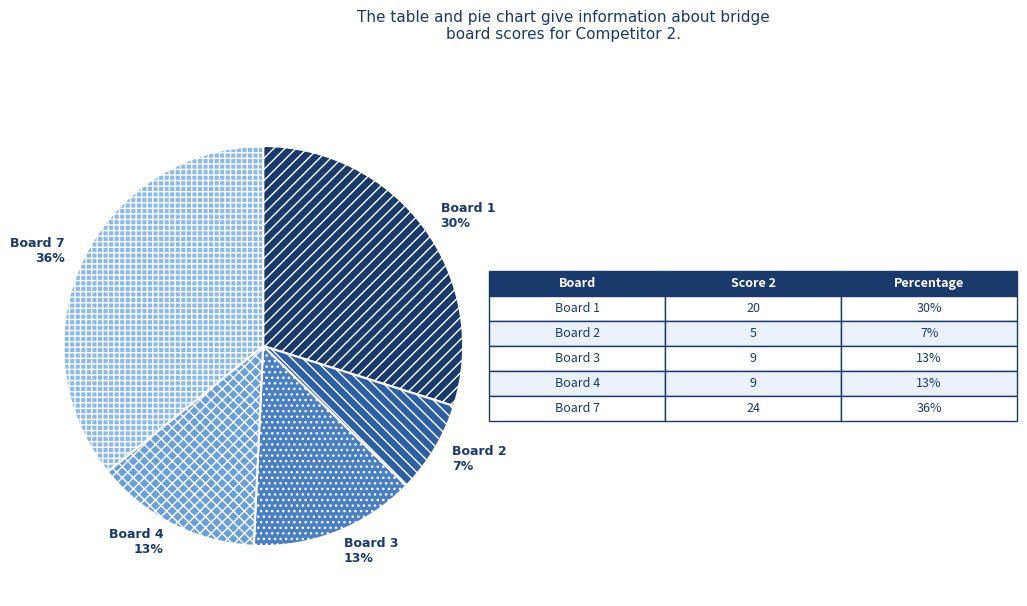

True or false: Board 7 accounts for 46% of the total.

False